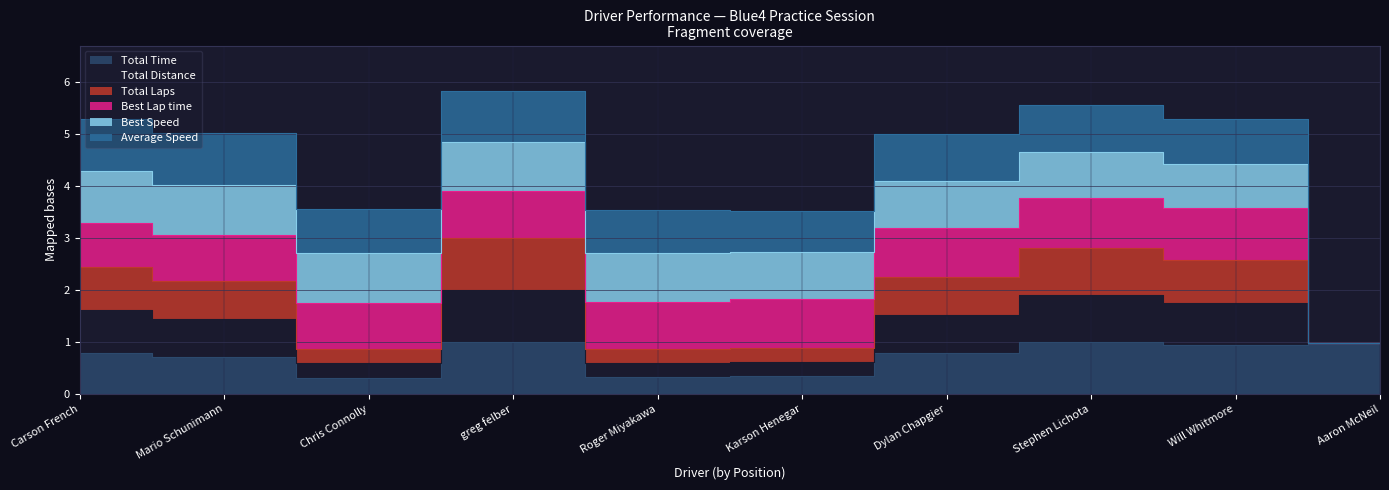

The value of Total Laps at Will Whitmore is 0.9. True or false?

False